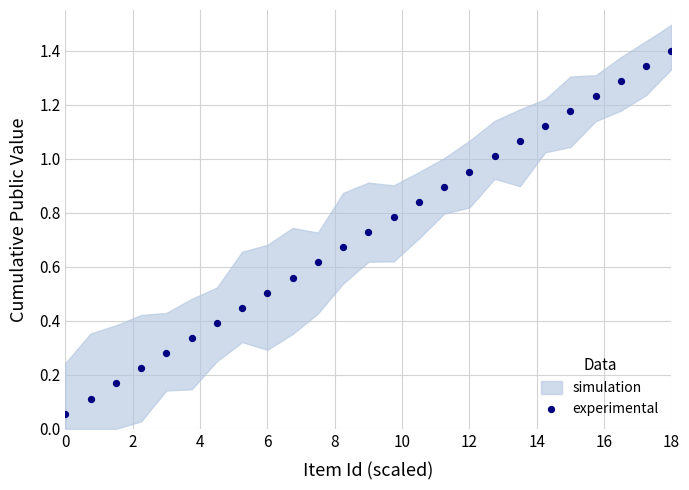

What is the range of X values (max minus min)?

18.0